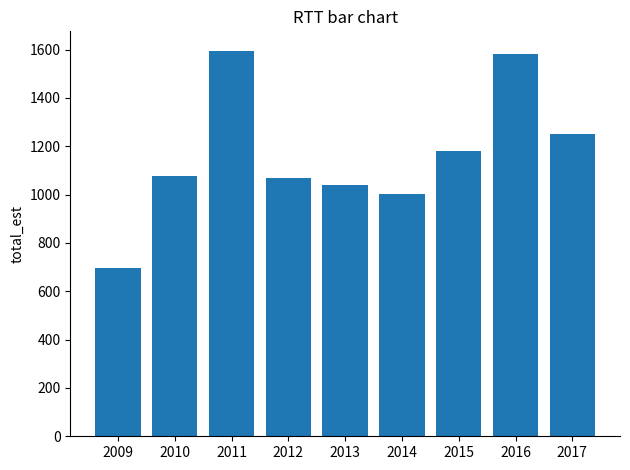

What is the sum of the values at 2016 and 2011?

3179